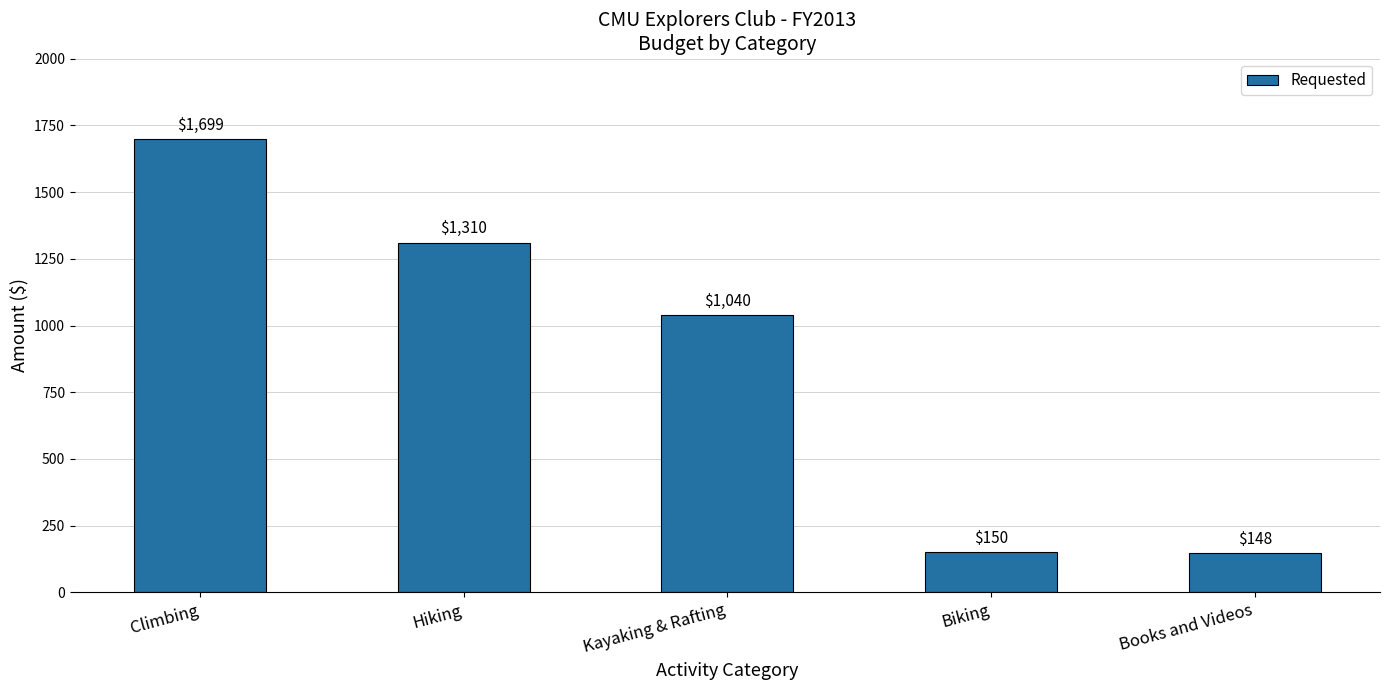

Which label corresponds to the smallest value in the chart?

Books and Videos